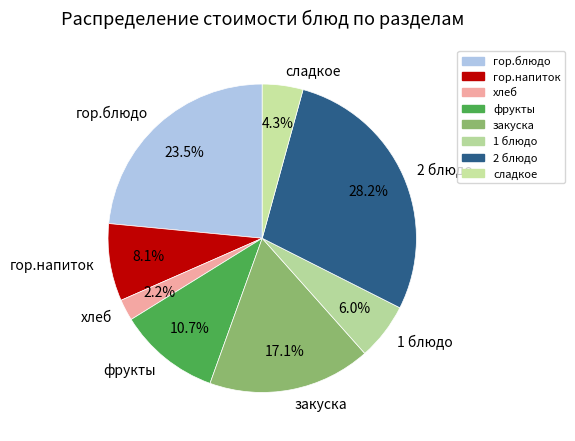

Does гор.напиток represent more than half of the total?

No